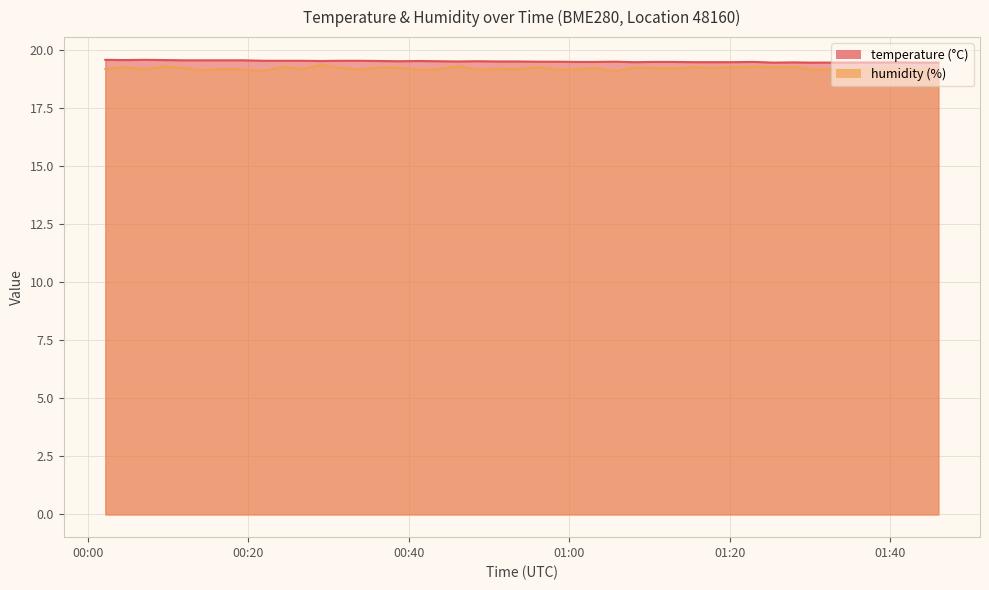

What is the maximum value shown in the chart?

19.6